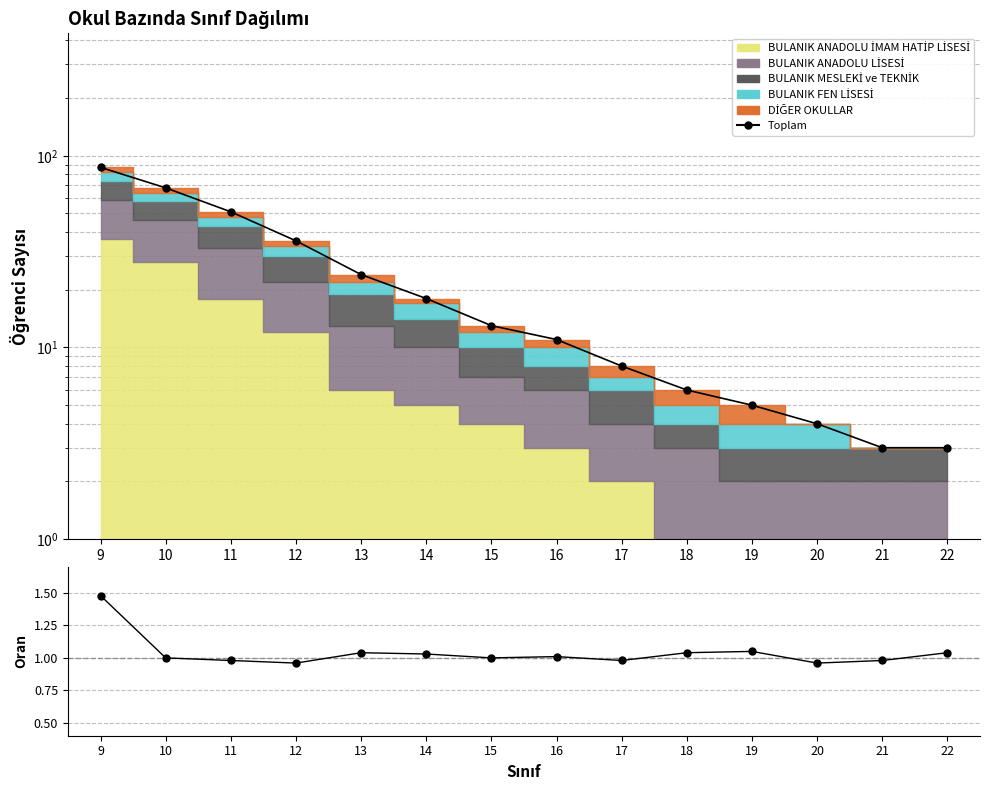

The Toplam series shows 5.0 at 19. True or false?

True